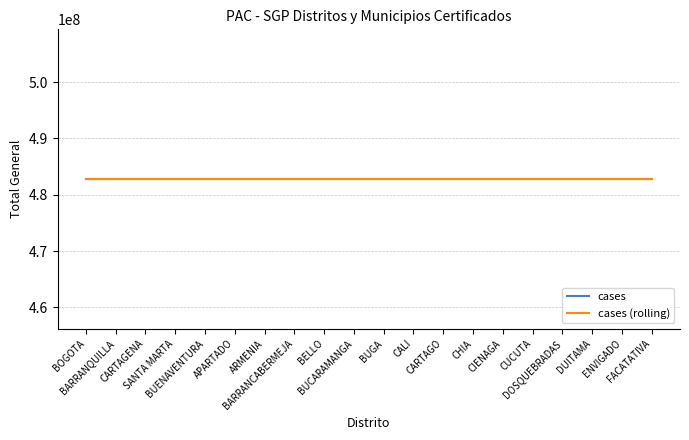

True or false: cases (rolling) and cases cross at least once.

False